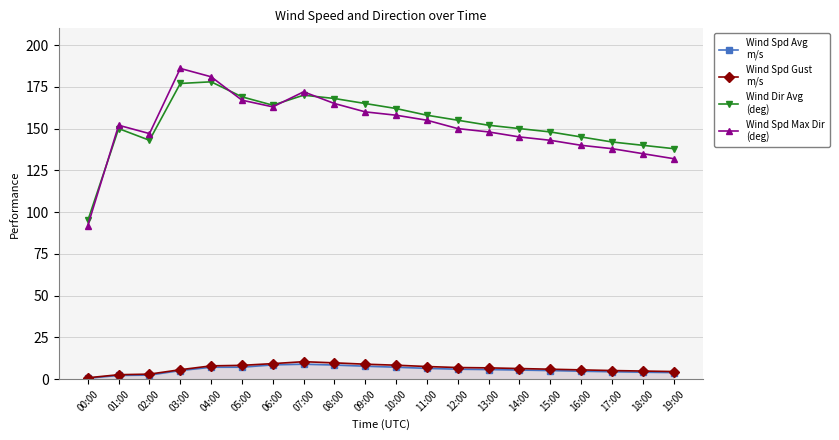

How many values in the Wind Spd Avg
m/s series are below 5?

7